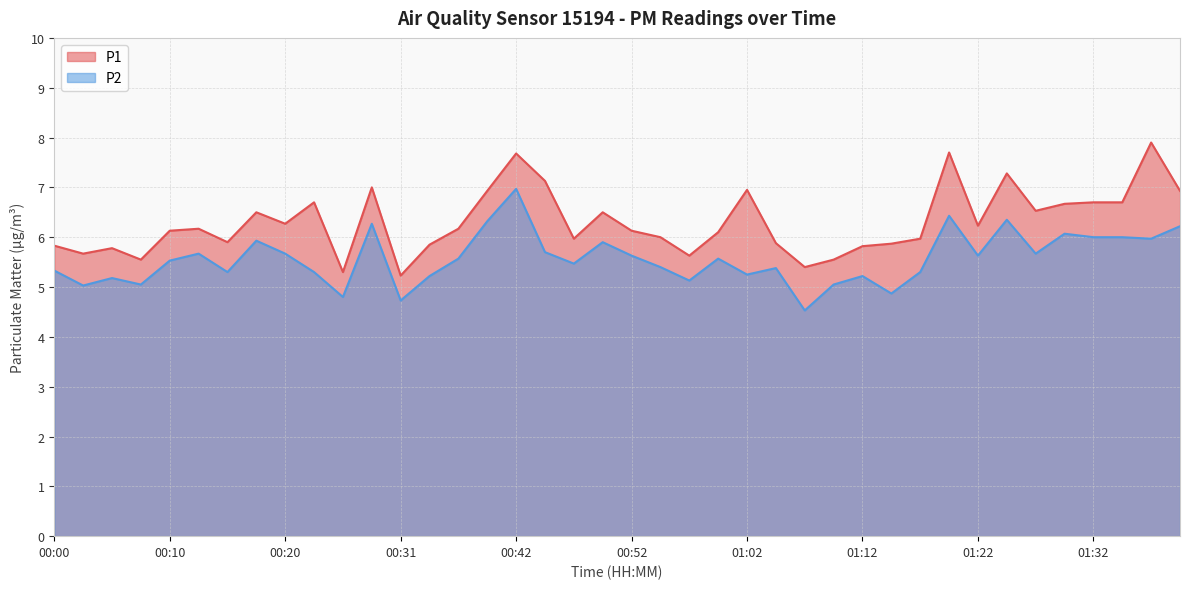

What is the lowest value of the P1 series?

5.2